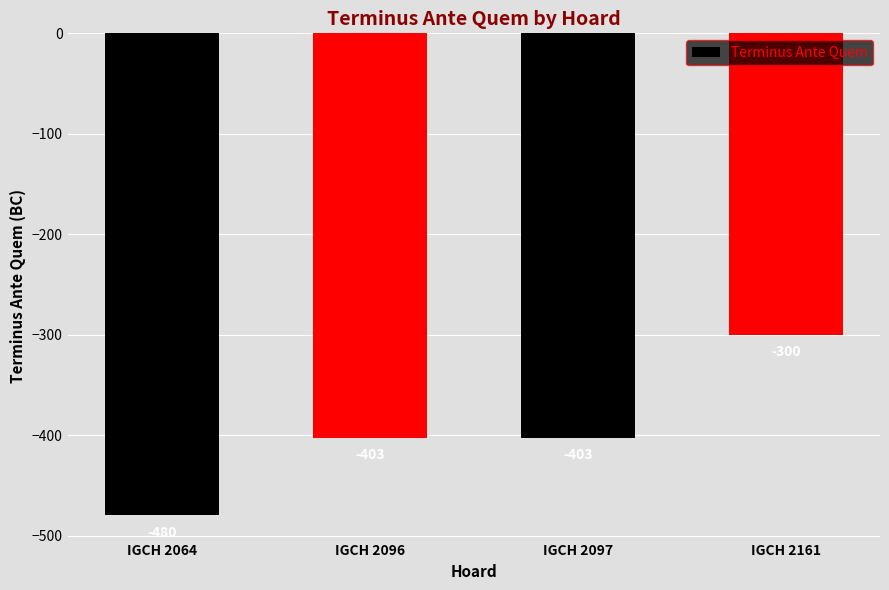

The chart shows a value of -403 at IGCH 2097. True or false?

True